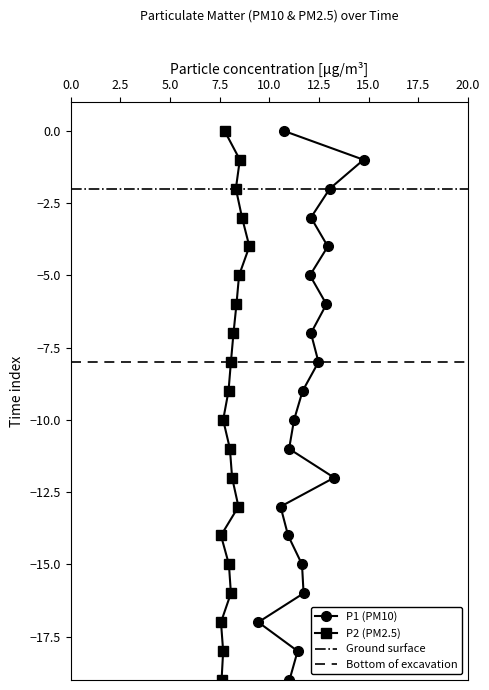

How many data points in P1 (PM10) are above -9?

9